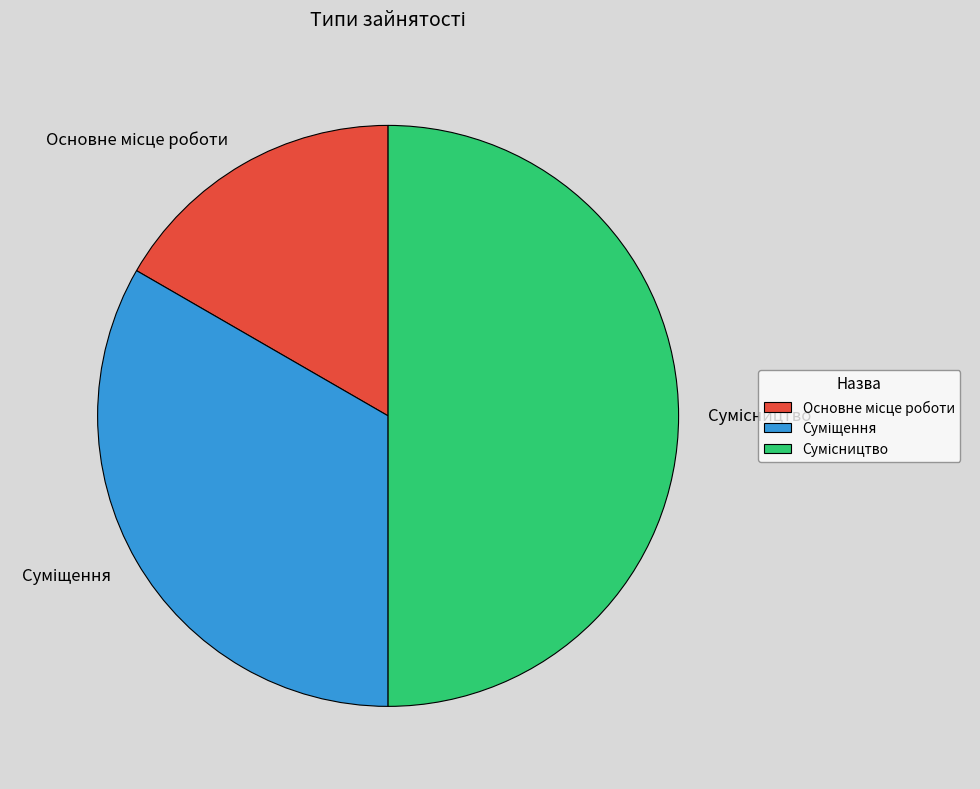

To the nearest percent, what portion does Основне місце роботи represent?

17%